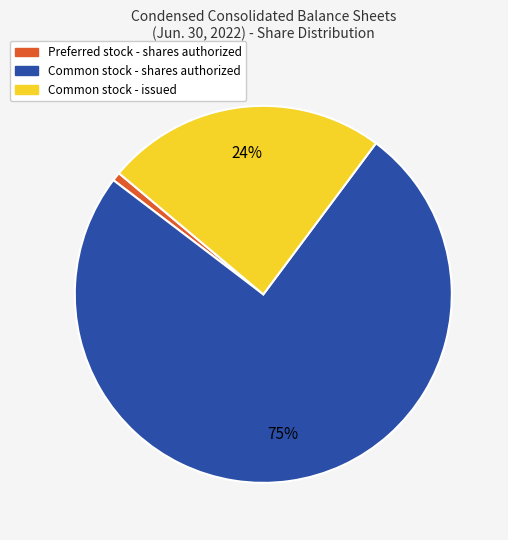

Is there a majority slice in this chart?

Yes